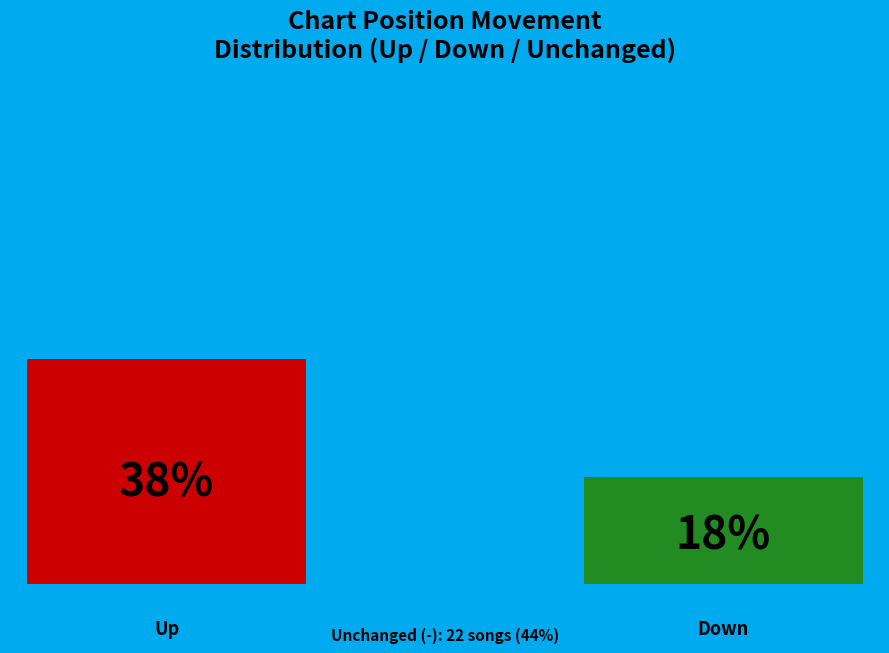

How many bars are there in total?

2